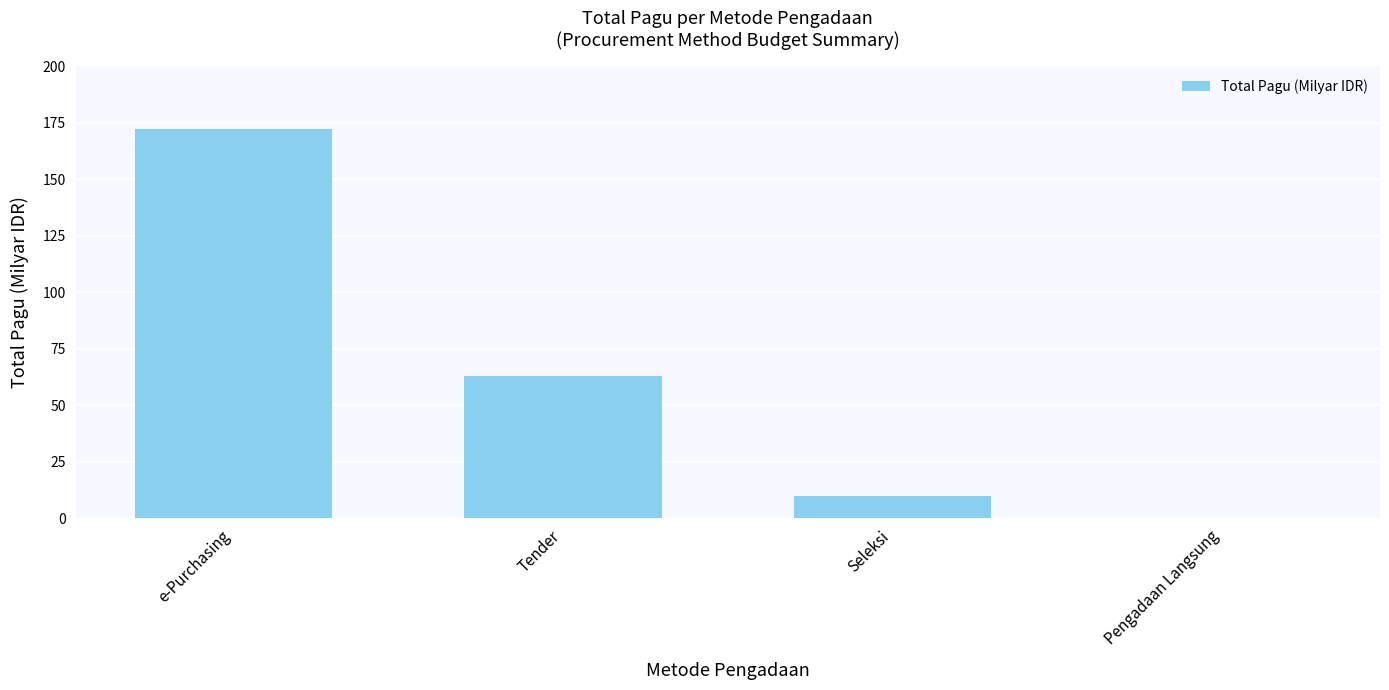

Reading right to left, extract all data points from this chart.

Pengadaan Langsung=0.2	Seleksi=9.8	Tender=63.0	e-Purchasing=172.5